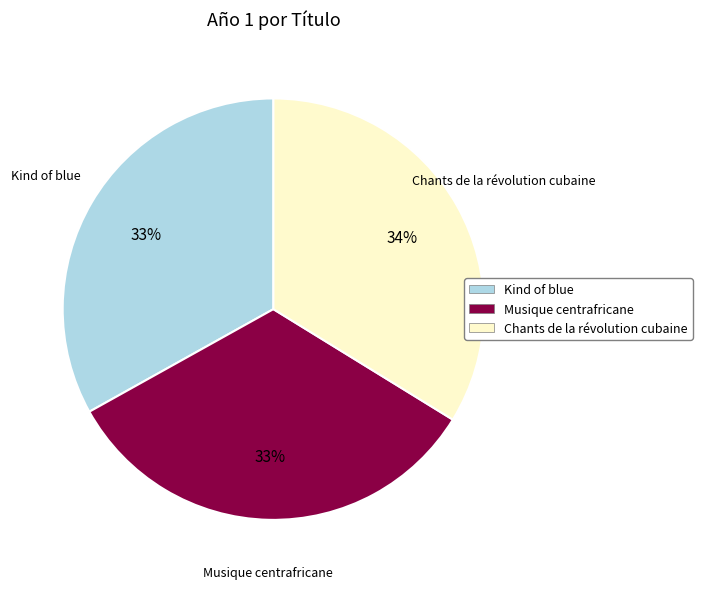

How many segments does this pie chart have?

3